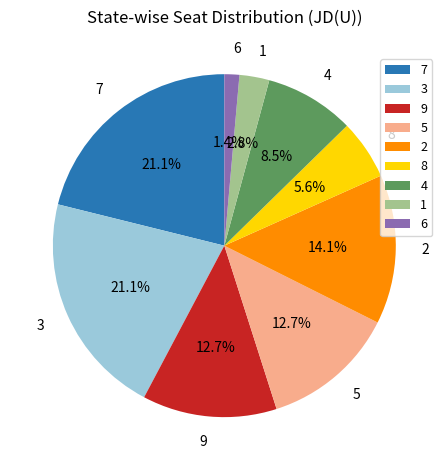

To the nearest percent, what is the difference between the largest and smallest slice percentages?

20%